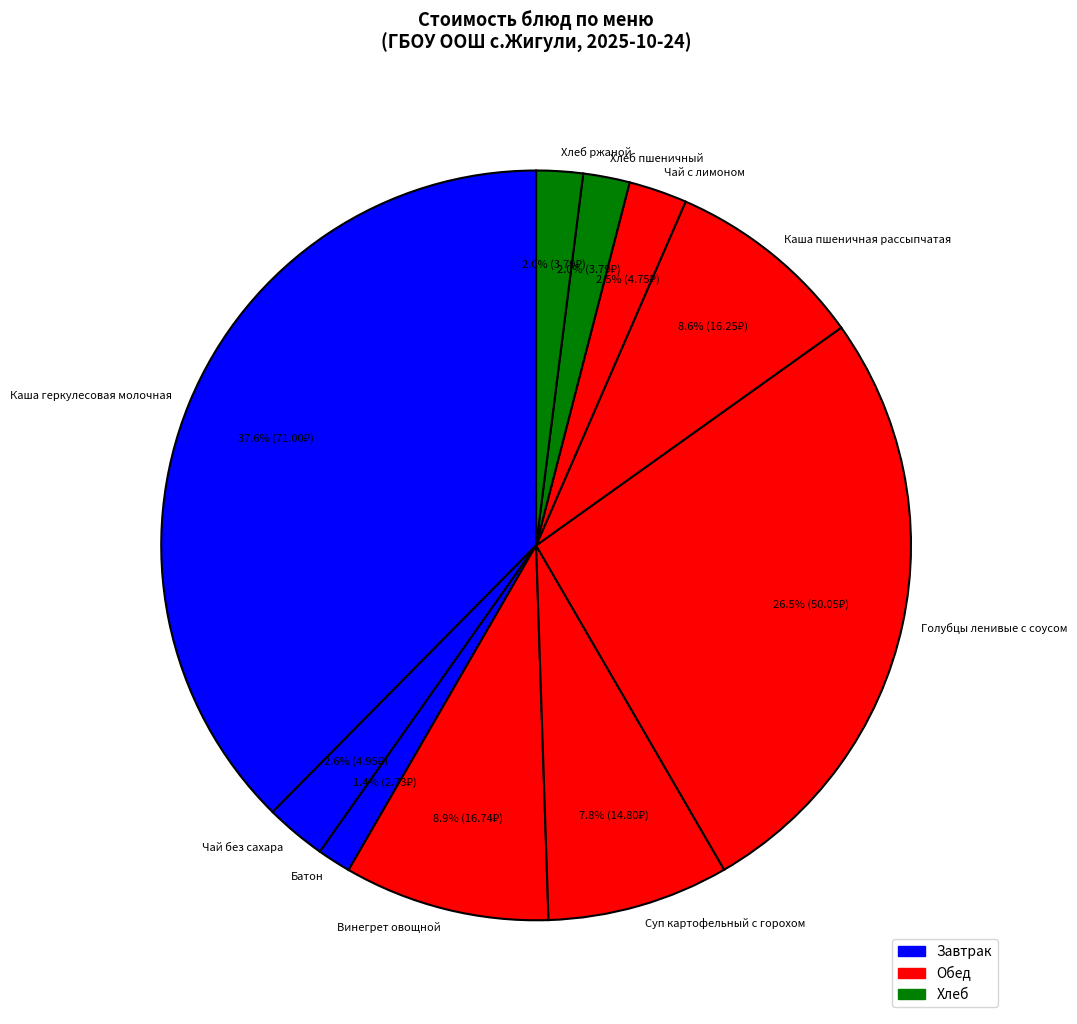

Does Хлеб ржаной account for over 50% of the chart?

No